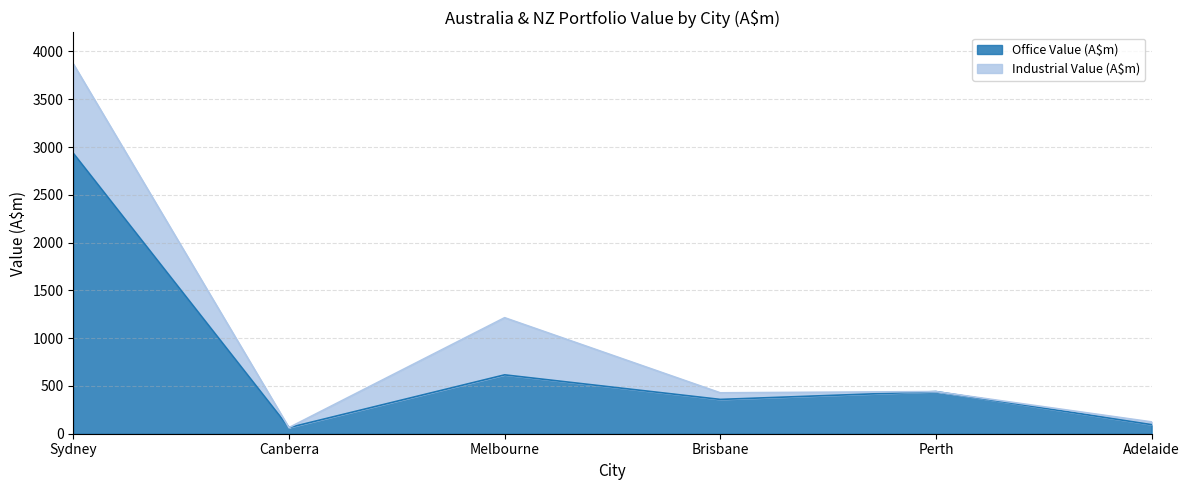

How many lines are shown in the chart?

2